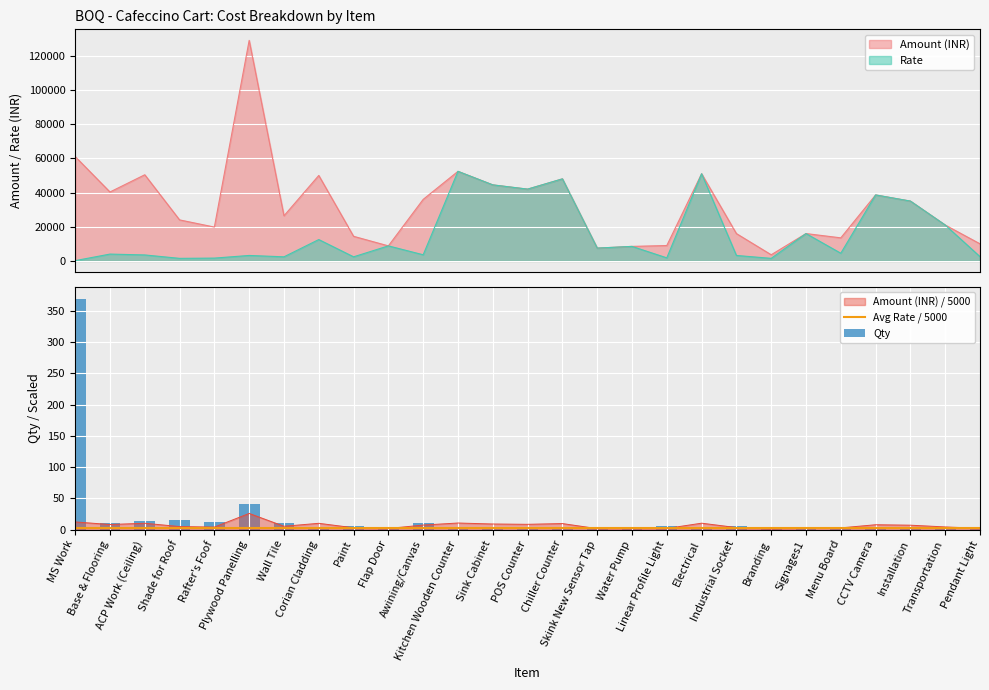

What position from the left is Menu Board?

23